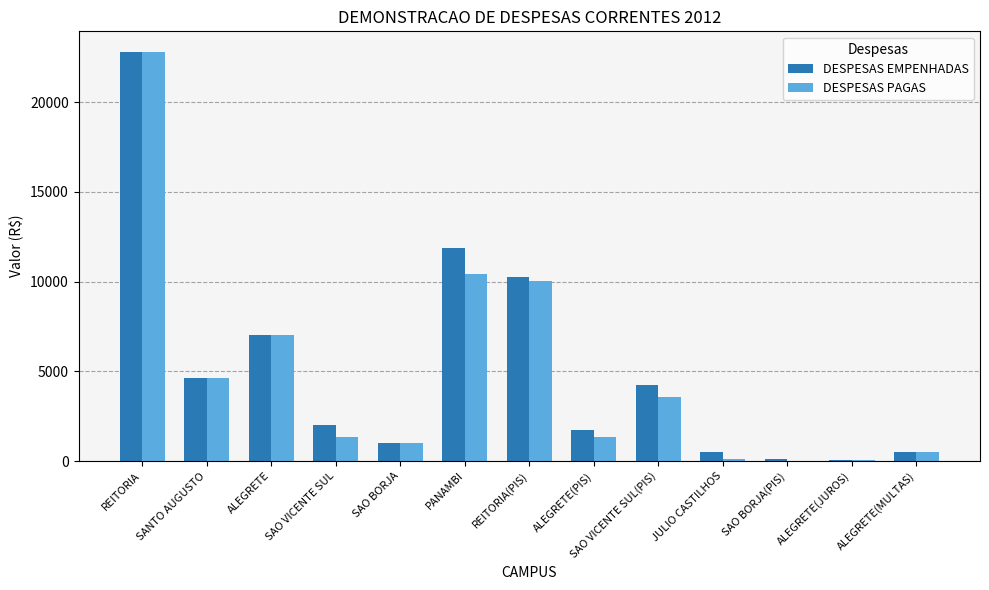

Where is DESPESAS EMPENHADAS nearest to the value 11432?

PANAMBI